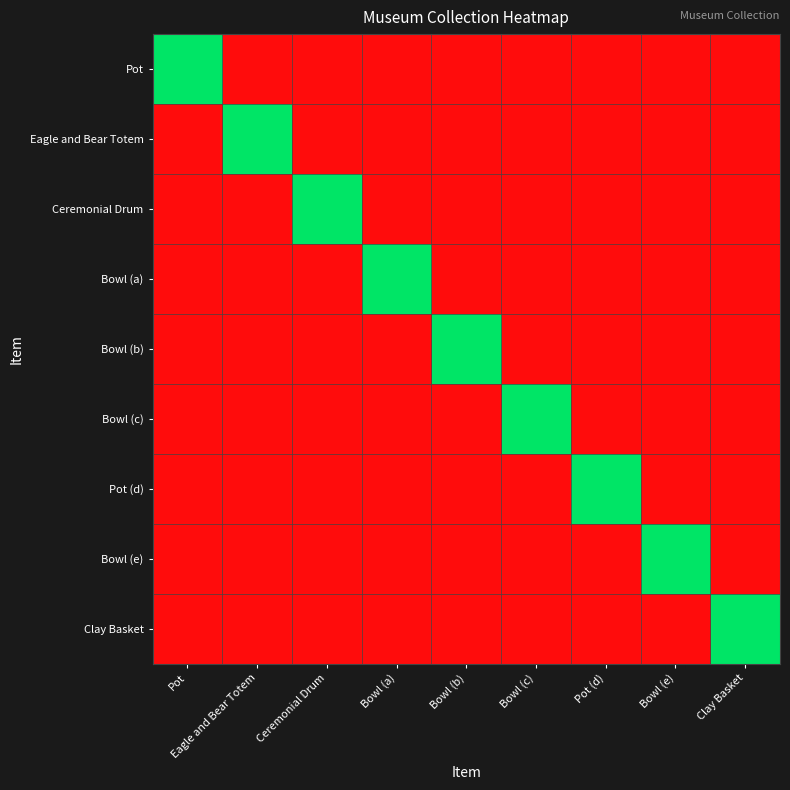

At how many categories does at least one series exceed 0?

9